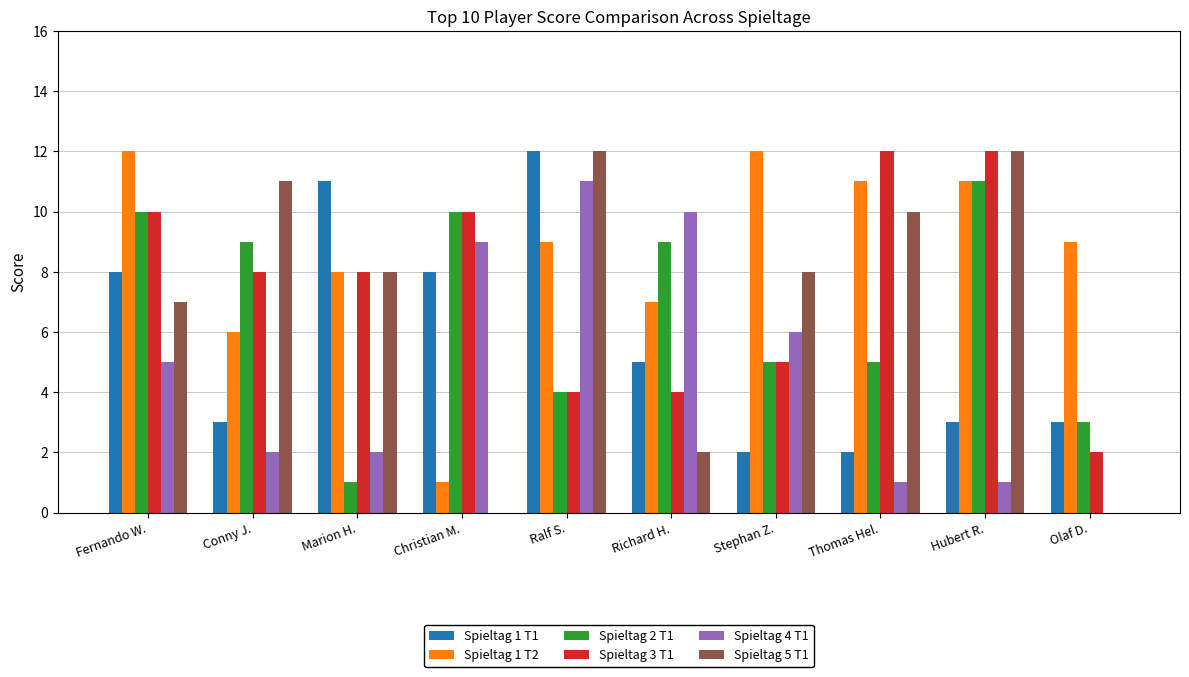

Reading left to right, extract all data points from this chart.

Spieltag 1 T1: Fernando W.=8	Conny J.=3	Marion H.=11	Christian M.=8	Ralf S.=12	Richard H.=5	Stephan Z.=2	Thomas Hel.=2	Hubert R.=3	Olaf D.=3
Spieltag 1 T2: Fernando W.=12	Conny J.=6	Marion H.=8	Christian M.=1	Ralf S.=9	Richard H.=7	Stephan Z.=12	Thomas Hel.=11	Hubert R.=11	Olaf D.=9
Spieltag 2 T1: Fernando W.=10	Conny J.=9	Marion H.=1	Christian M.=10	Ralf S.=4	Richard H.=9	Stephan Z.=5	Thomas Hel.=5	Hubert R.=11	Olaf D.=3
Spieltag 3 T1: Fernando W.=10	Conny J.=8	Marion H.=8	Christian M.=10	Ralf S.=4	Richard H.=4	Stephan Z.=5	Thomas Hel.=12	Hubert R.=12	Olaf D.=2
Spieltag 4 T1: Fernando W.=5	Conny J.=2	Marion H.=2	Christian M.=9	Ralf S.=11	Richard H.=10	Stephan Z.=6	Thomas Hel.=1	Hubert R.=1	Olaf D.=0
Spieltag 5 T1: Fernando W.=7	Conny J.=11	Marion H.=8	Christian M.=0	Ralf S.=12	Richard H.=2	Stephan Z.=8	Thomas Hel.=10	Hubert R.=12	Olaf D.=0